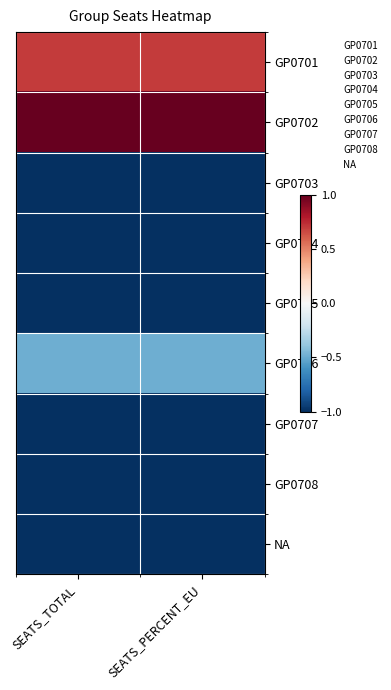

Reading left to right, transcribe all the data shown in this chart.

GP0701: SEATS_TOTAL=0.7	SEATS_PERCENT_EU=0.7
GP0702: SEATS_TOTAL=1.0	SEATS_PERCENT_EU=1.0
GP0703: SEATS_TOTAL=-1.0	SEATS_PERCENT_EU=-1.0
GP0704: SEATS_TOTAL=-1.0	SEATS_PERCENT_EU=-1.0
GP0705: SEATS_TOTAL=-1.0	SEATS_PERCENT_EU=-1.0
GP0706: SEATS_TOTAL=-0.5	SEATS_PERCENT_EU=-0.5
GP0707: SEATS_TOTAL=-1.0	SEATS_PERCENT_EU=-1.0
GP0708: SEATS_TOTAL=-1.0	SEATS_PERCENT_EU=-1.0
NA: SEATS_TOTAL=-1.0	SEATS_PERCENT_EU=-1.0